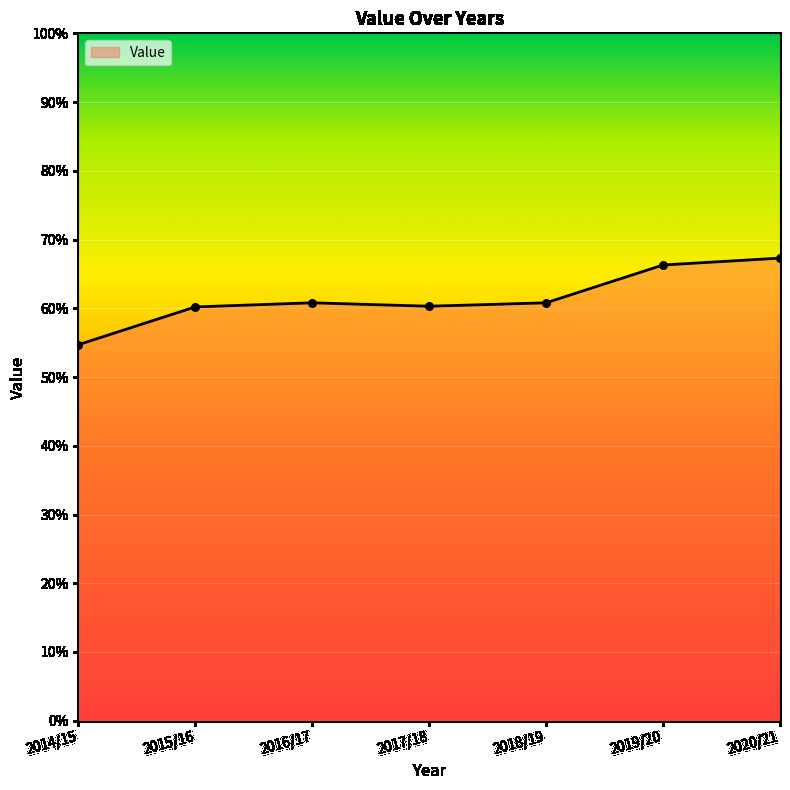

Approximately how many times larger is the value at 2017/18 compared to 2018/19?

1.0